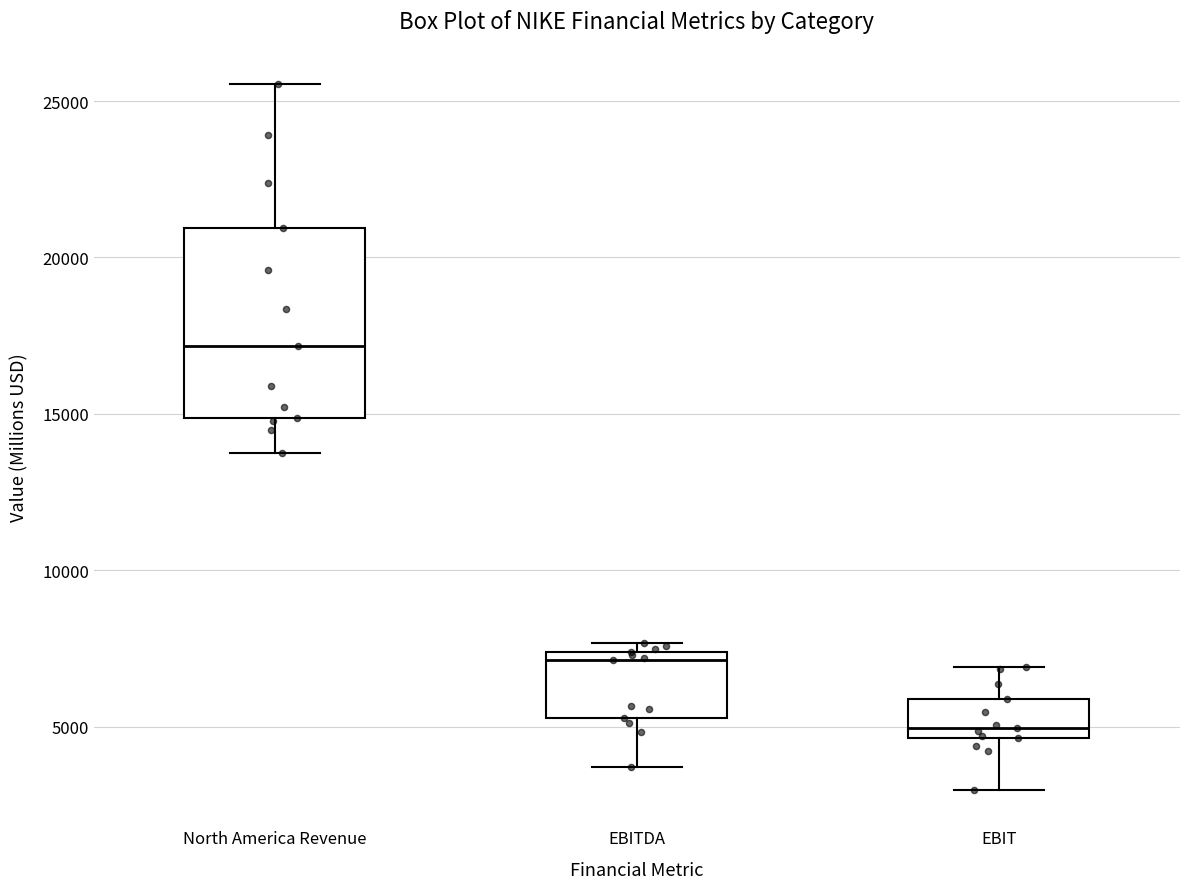

Which box has the lowest median line?

EBIT